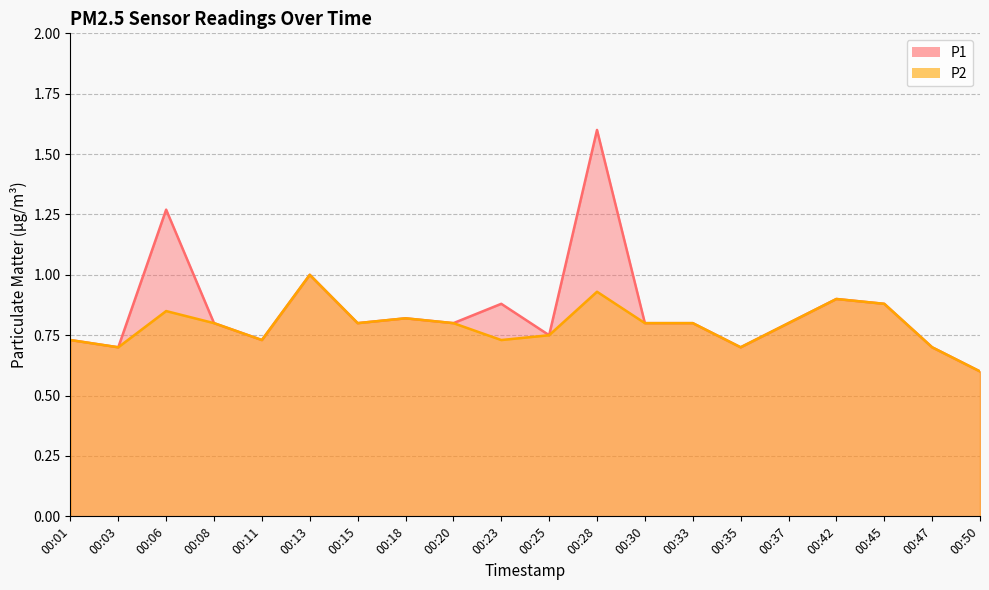

Which category has the highest value across all series?

00:28